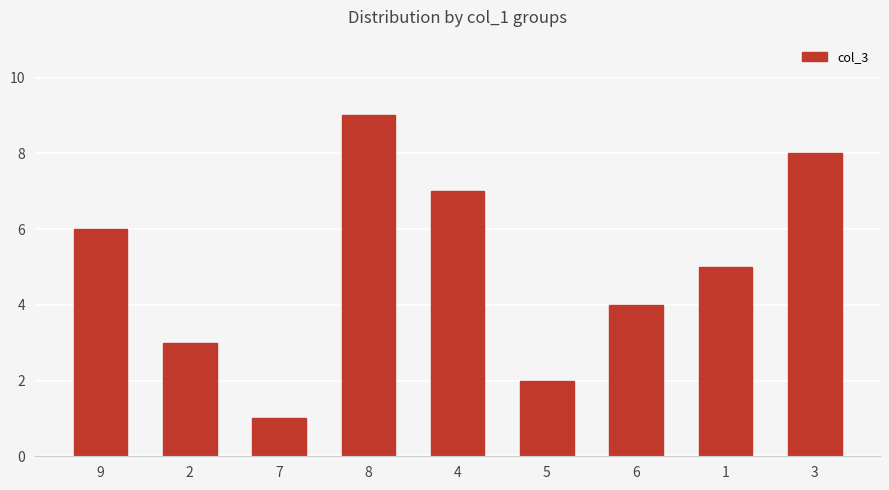

What is the difference between the maximum and second lowest values?

7